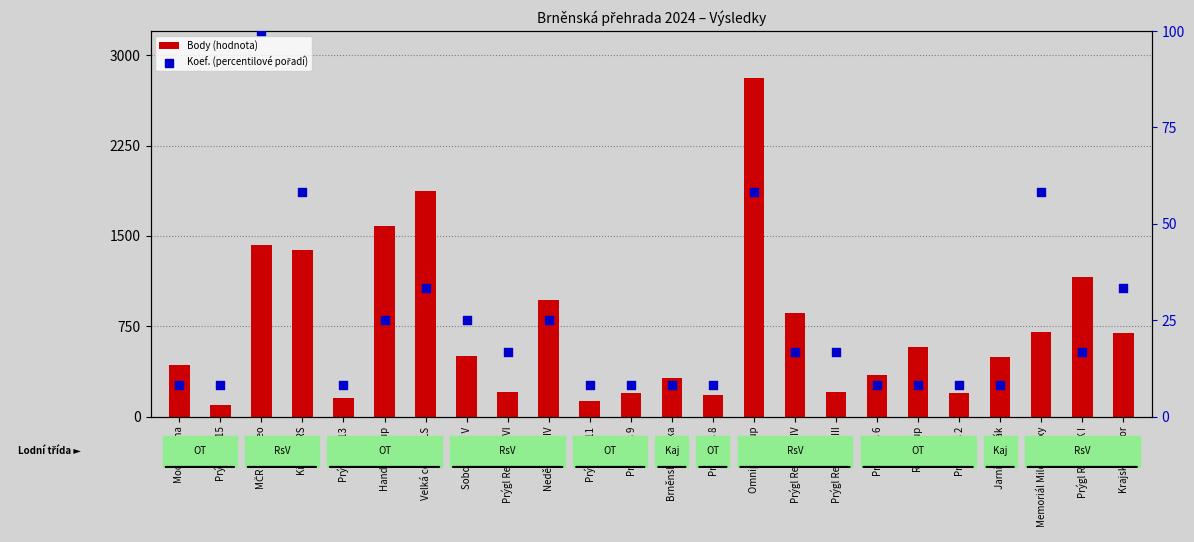

Which series contains the lowest Y value?

Koef. (percentilové pořadí)